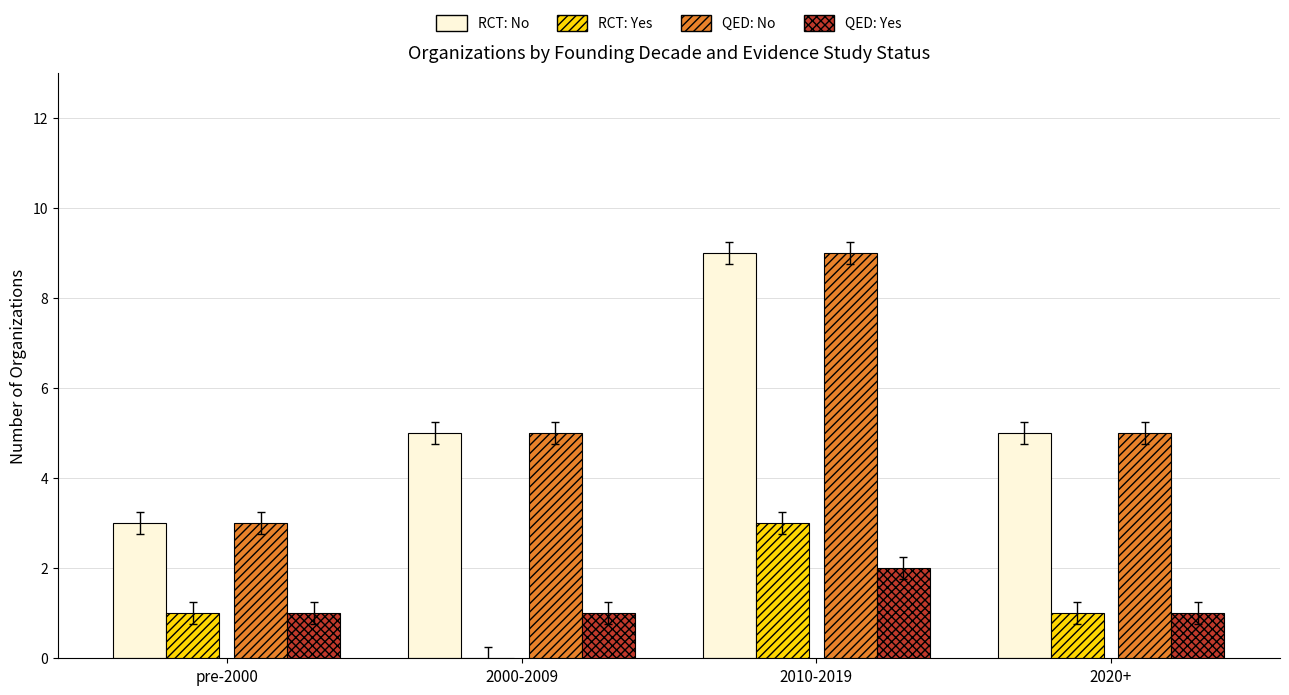

Is it true that RCT: No equals 5 at 2000-2009?

True